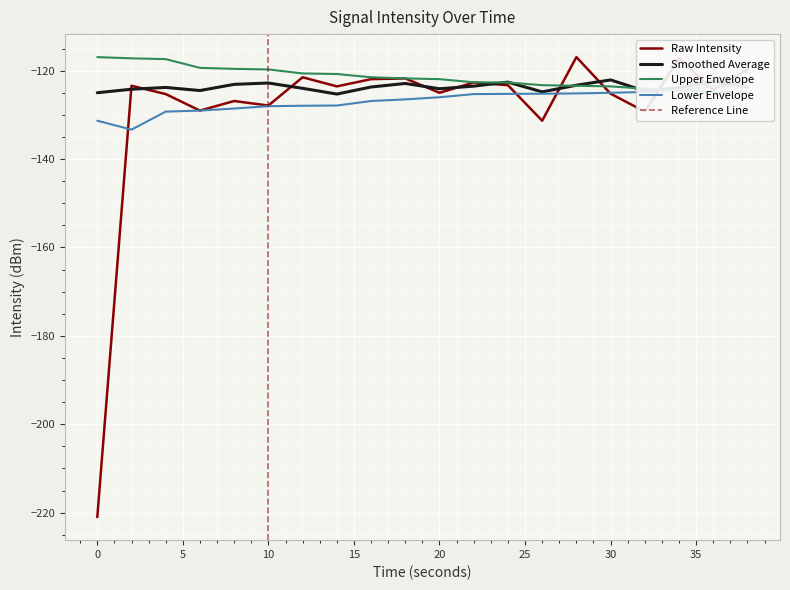

What is the difference between the intensity(dBm) values at 30 and 38?

5.5